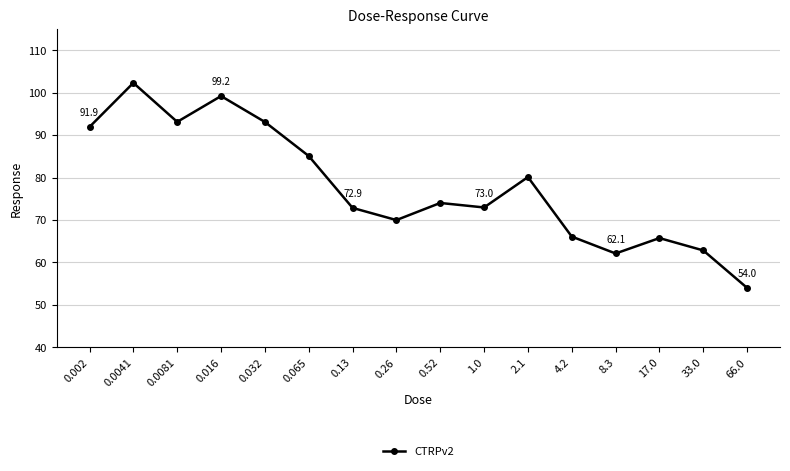

What is the maximum value shown in the chart?

102.3